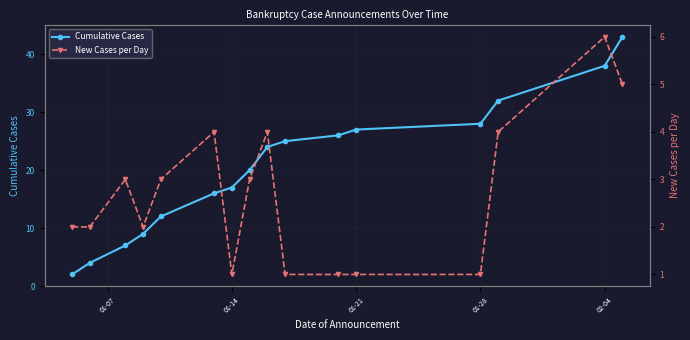

Which series has the largest range (max minus min)?

Cumulative Cases